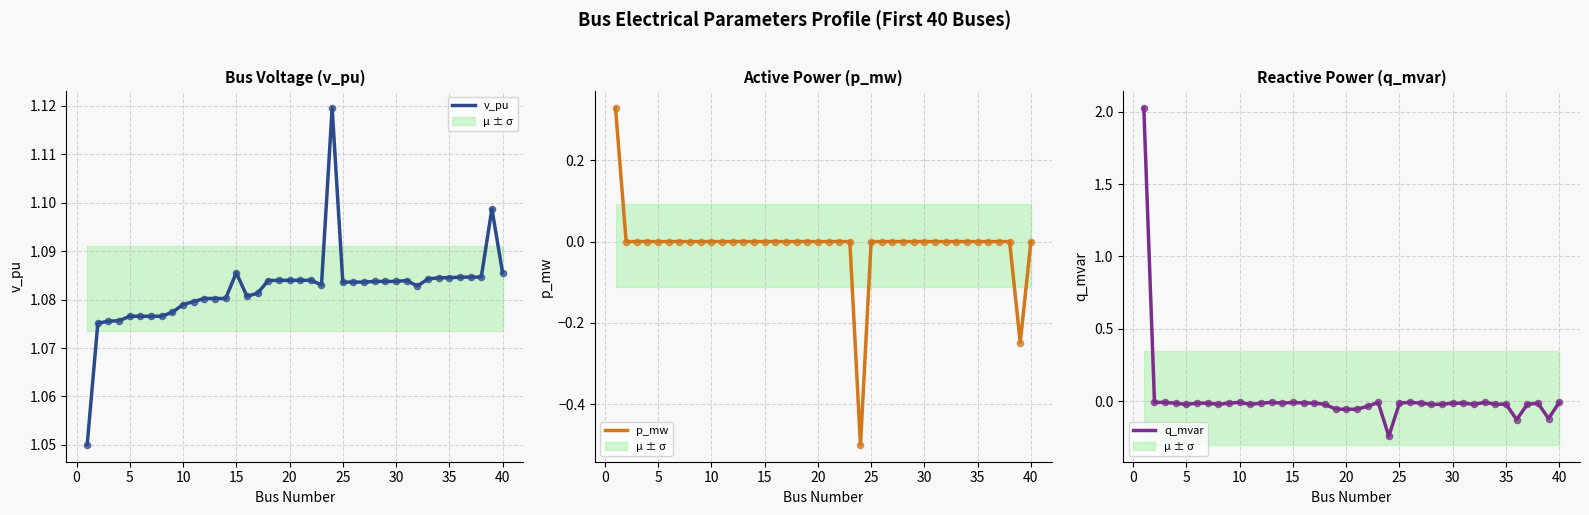

Is the value of v_pu at 14 greater than the value of p_mw at 17?

Yes